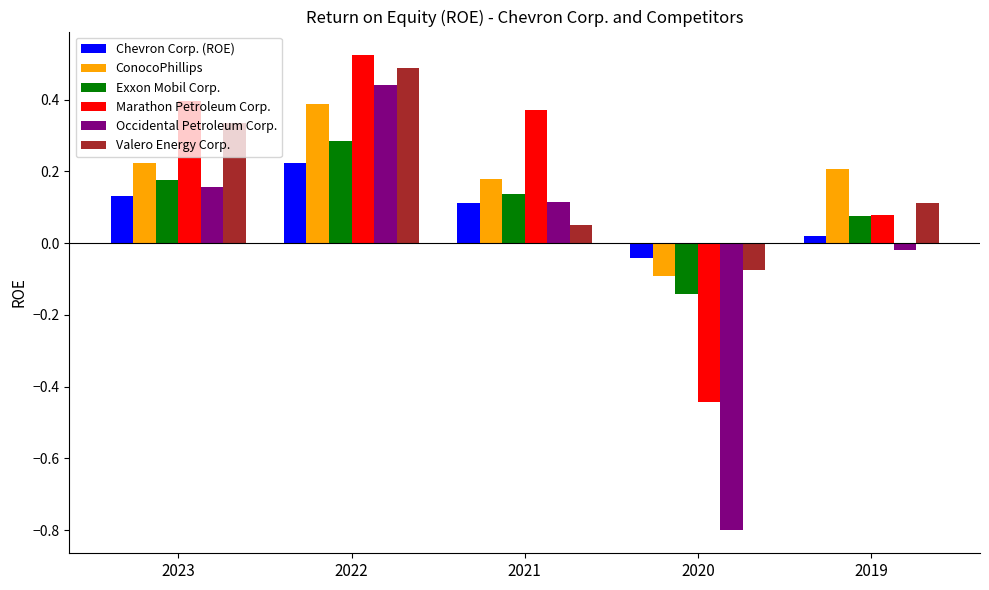

Which series has the widest spread of values?

Occidental Petroleum Corp.